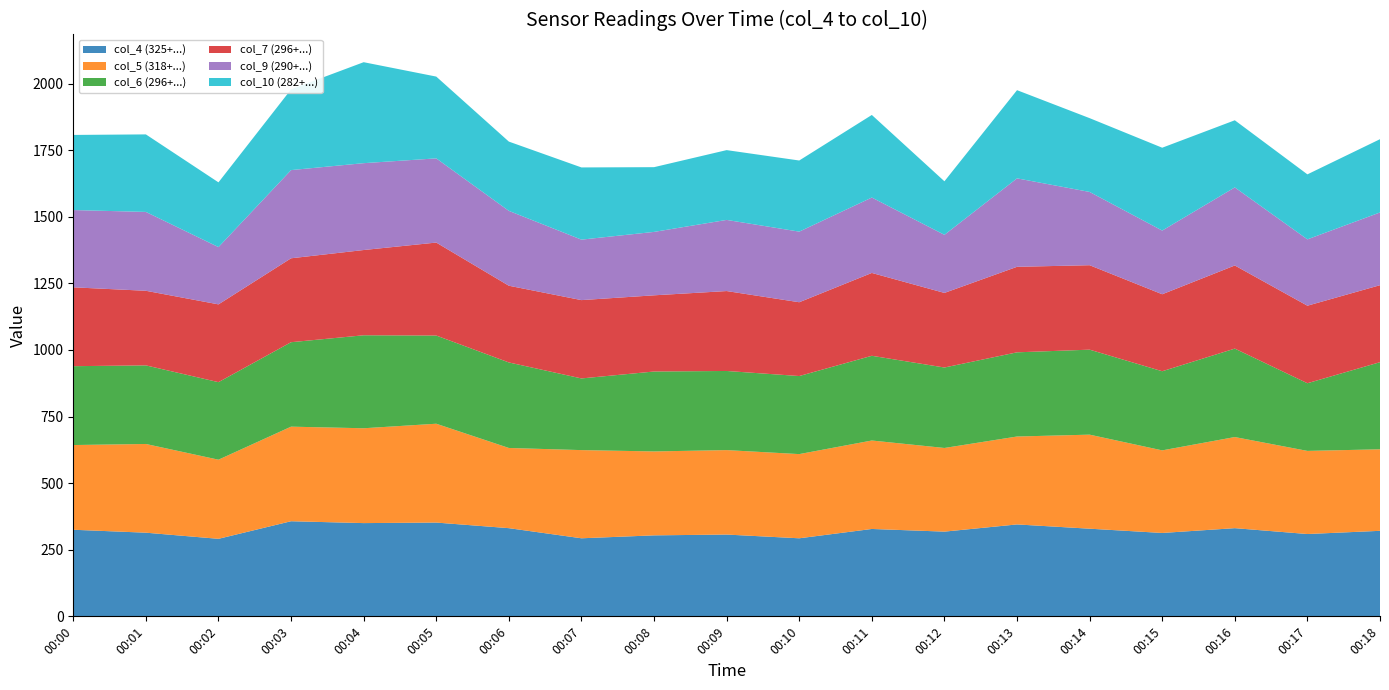

Reading right to left, extract all data points from this chart.

col_4 (325+...): 321	309	331	313	329	345	318	328	293	307	304	293	331	352	350	357	291	314	325
col_5 (318+...): 306	312	342	310	353	330	314	332	316	317	315	331	301	371	356	355	297	333	318
col_6 (296+...): 327	254	332	297	319	316	302	318	293	297	300	269	321	331	349	317	291	295	296
col_7 (296+...): 289	291	312	289	317	321	280	311	277	300	286	294	288	349	320	315	292	280	296
col_9 (290+...): 273	249	293	239	275	332	218	283	265	267	238	227	281	316	326	331	215	296	290
col_10 (282+...): 275	244	252	311	277	331	201	310	267	262	243	271	260	307	379	303	243	291	282